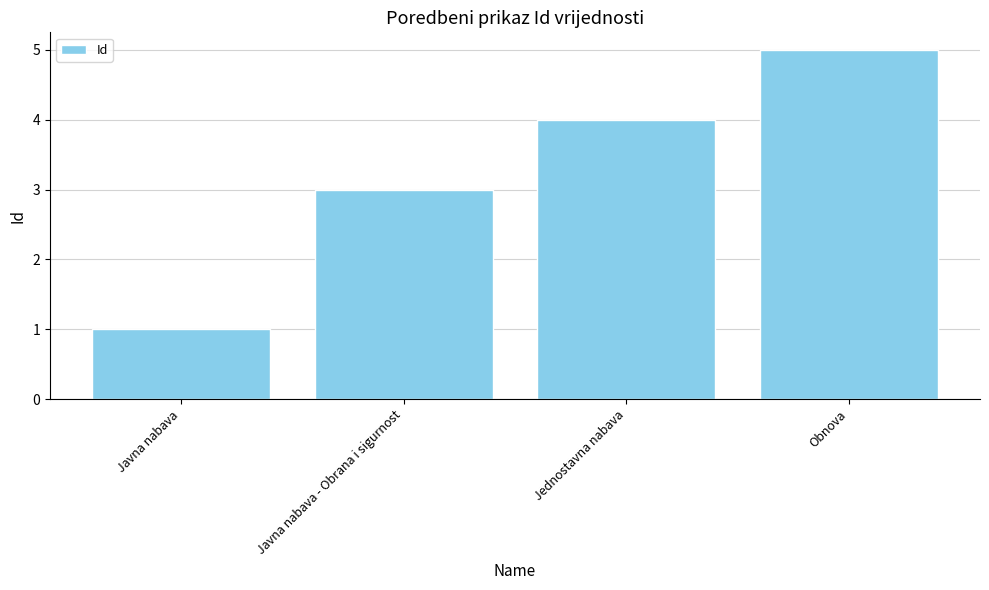

List the labels in order of value, smallest first.

Javna nabava, Javna nabava - Obrana i sigurnost, Jednostavna nabava, Obnova